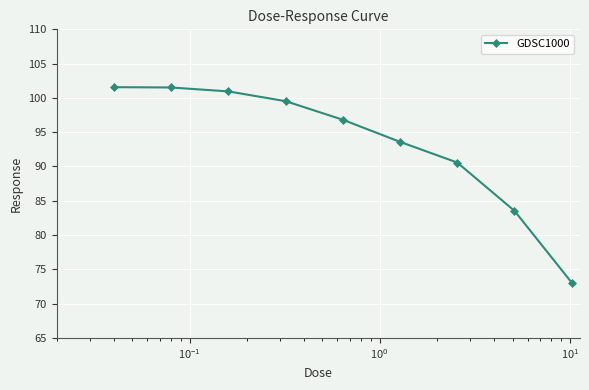

What is the smallest value displayed?

73.1